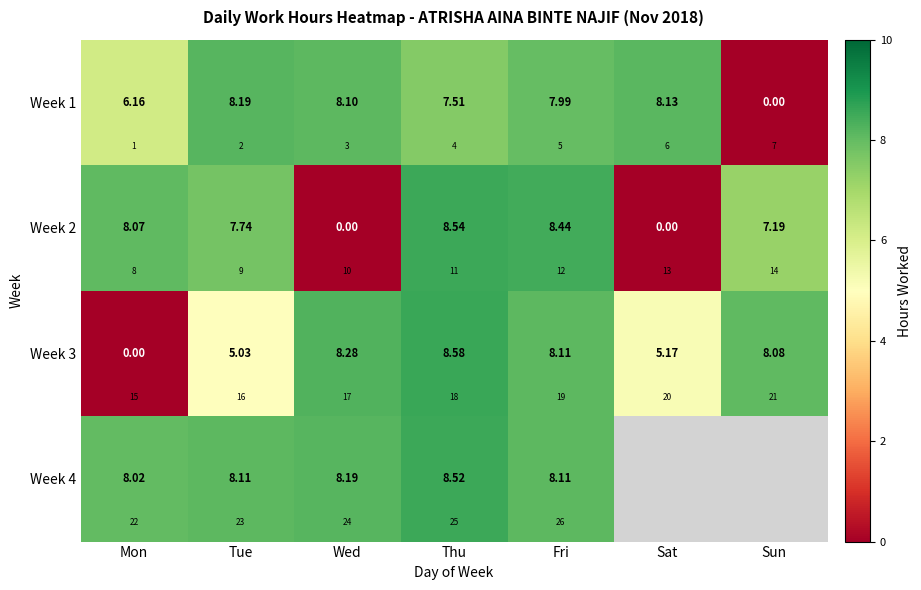

Between Mon and Fri, which is larger?

Fri